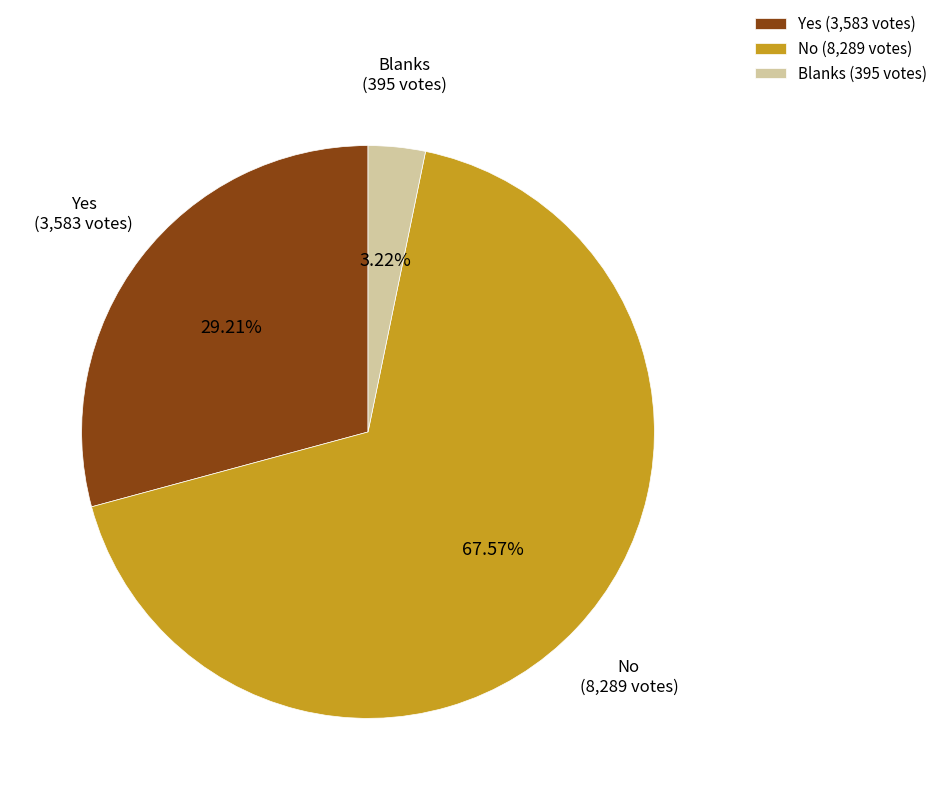

Count the number of slices in the pie.

3